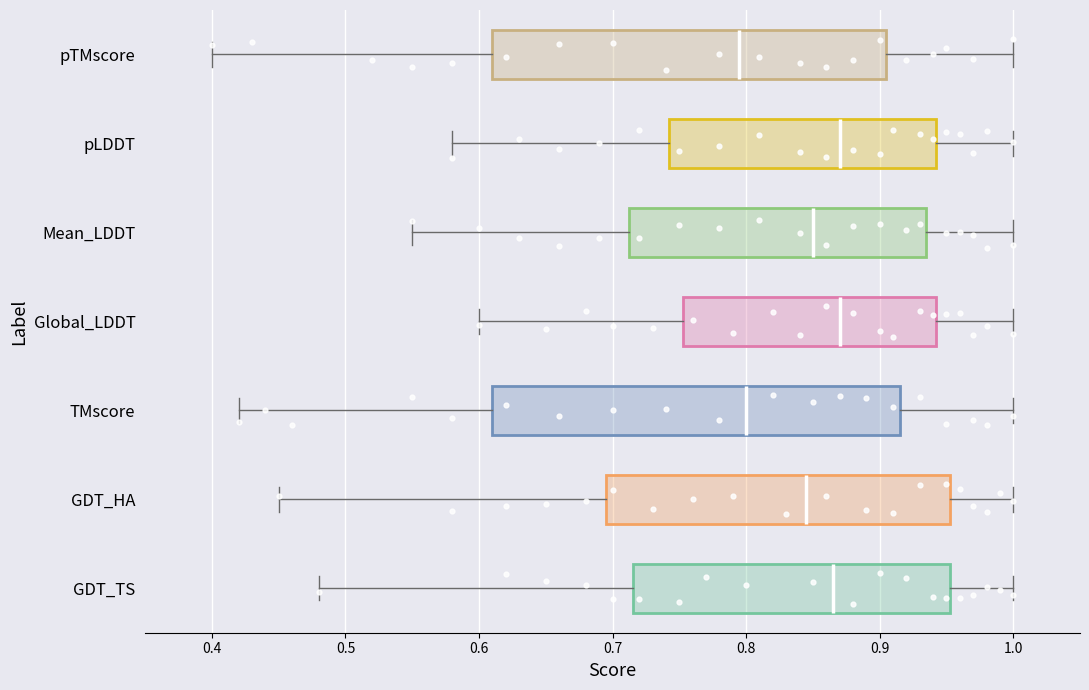

Where is the right edge of the box for pLDDT on the x-axis? The values are not printed on the chart, so give them approximately, as read against the axis.

0.94